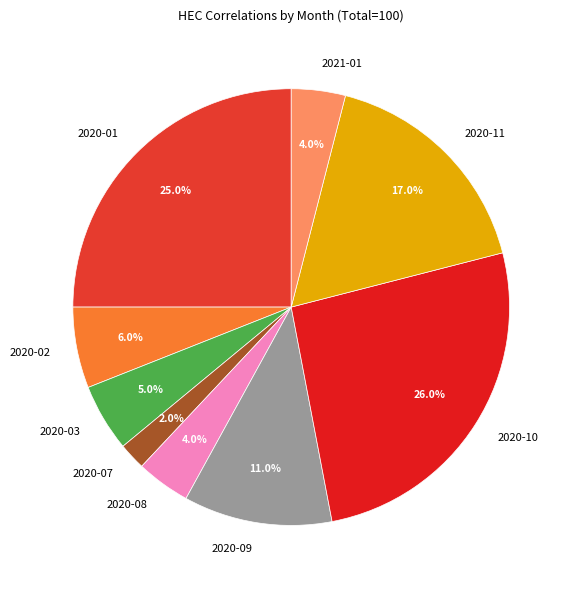

Is there a majority slice in this chart?

No